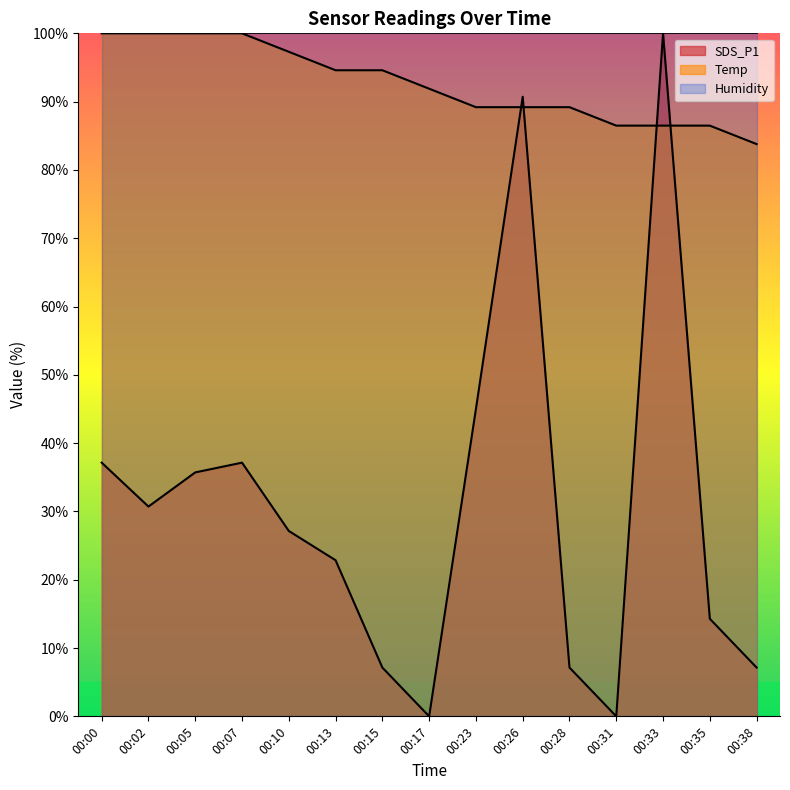

At 00:26, list the series in order from smallest to largest.

Temp, SDS_P1, Humidity